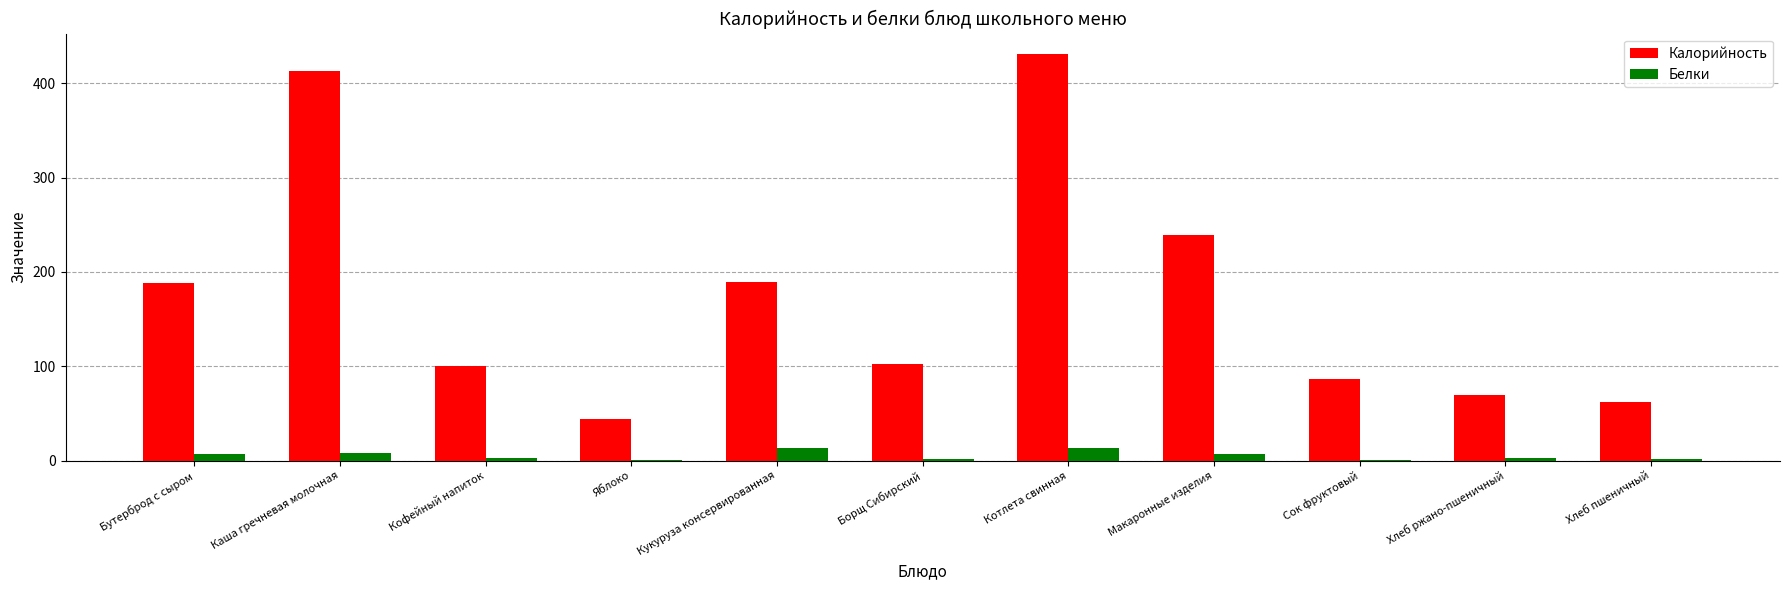

What is the sum of all Калорийность values?

1927.4